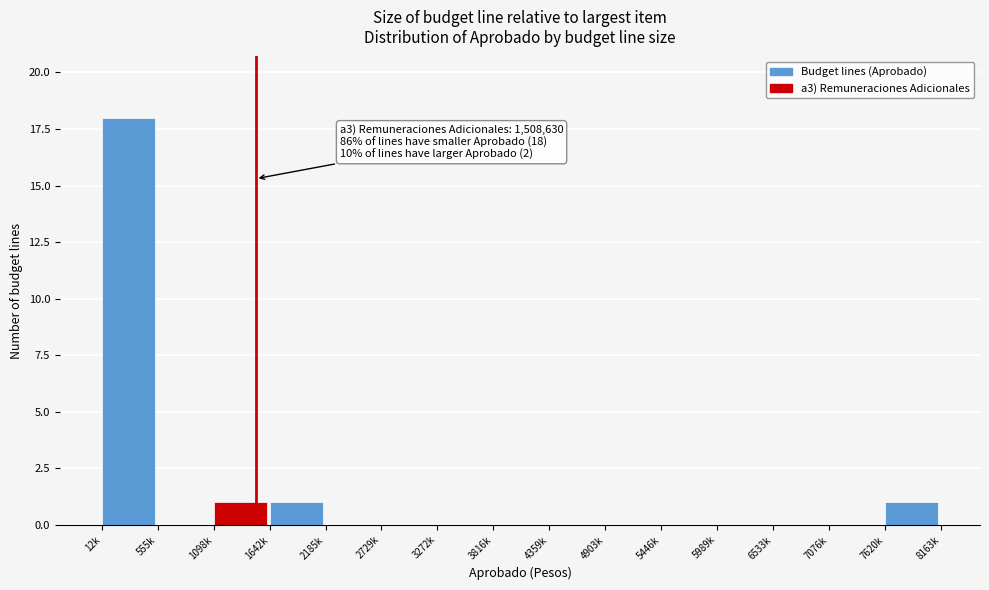

Reading left to right, extract all data points from this chart.

12k=18	555k=0	1098k=1	1642k=1	2185k=0	2729k=0	3272k=0	3816k=0	4359k=0	4903k=0	5446k=0	5989k=0	6533k=0	7076k=0	7620k=1